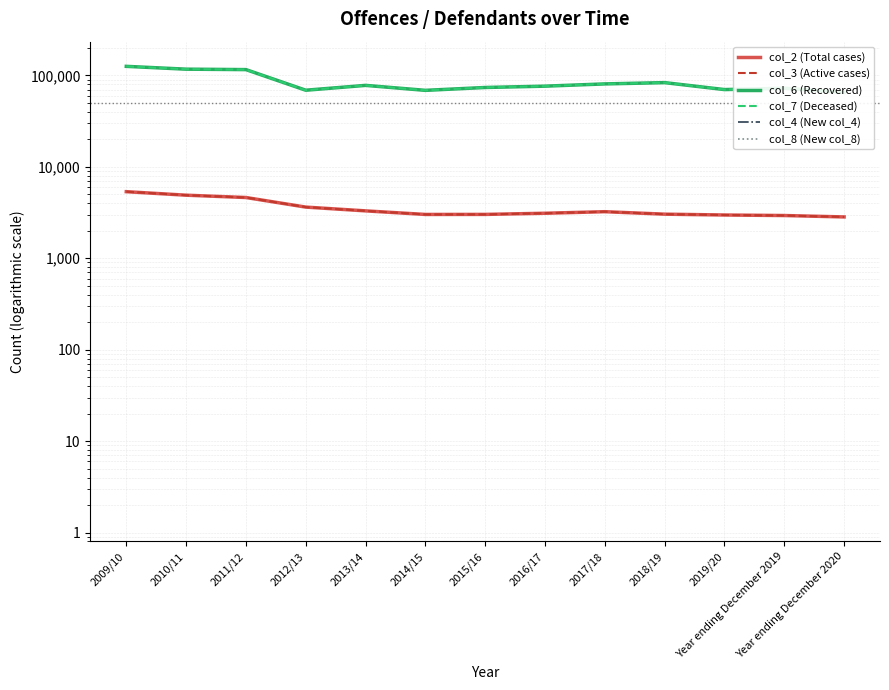

True or false: col_7 (Deceased) and col_2 (Total cases) cross at least once.

False